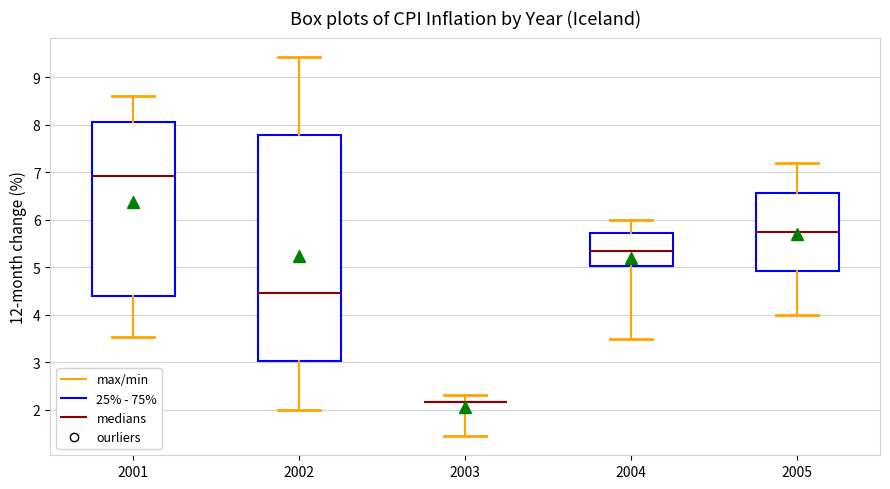

Reading left to right, read every box against the y-axis: the position of its median line, the range the box covers, and the ends of its whiskers. The values are not printed on the chart, so give them approximately, as read against the axis.

2001: median 6.9, box 4.4 to 8.1, whiskers 3.5 to 8.6
2002: median 4.5, box 3.0 to 7.8, whiskers 2.0 to 9.4
2003: box collapsed to a line at 2.2, whiskers 1.4 to 2.3
2004: median 5.4, box 5.0 to 5.7, whiskers 3.5 to 6.0
2005: median 5.8, box 4.9 to 6.6, whiskers 4.0 to 7.2